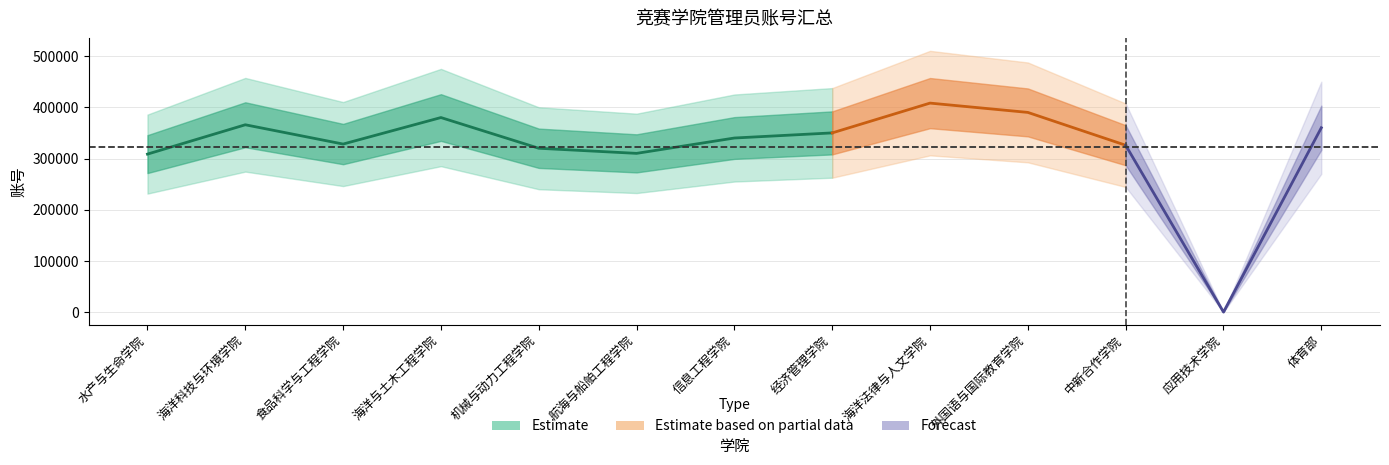

What value does the data have at 经济管理学院, to the nearest 100?

350100